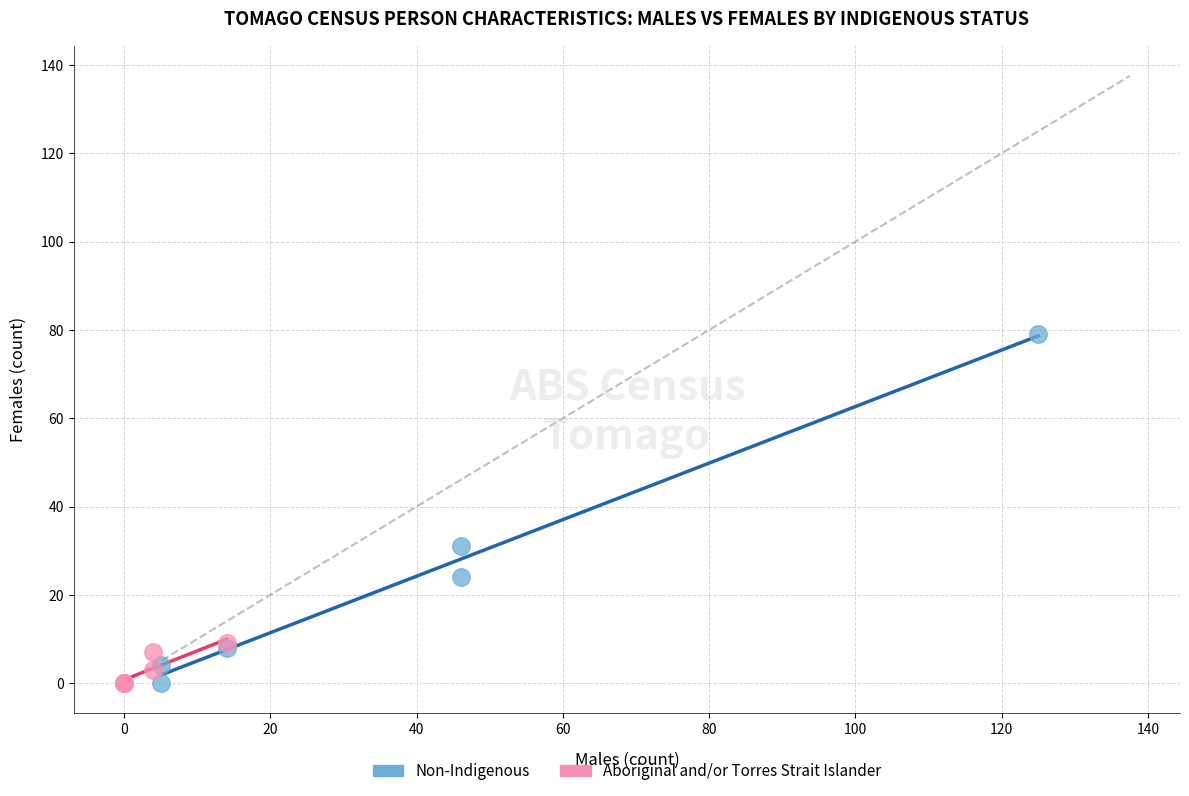

Which series reaches the maximum Y coordinate?

Non-Indigenous